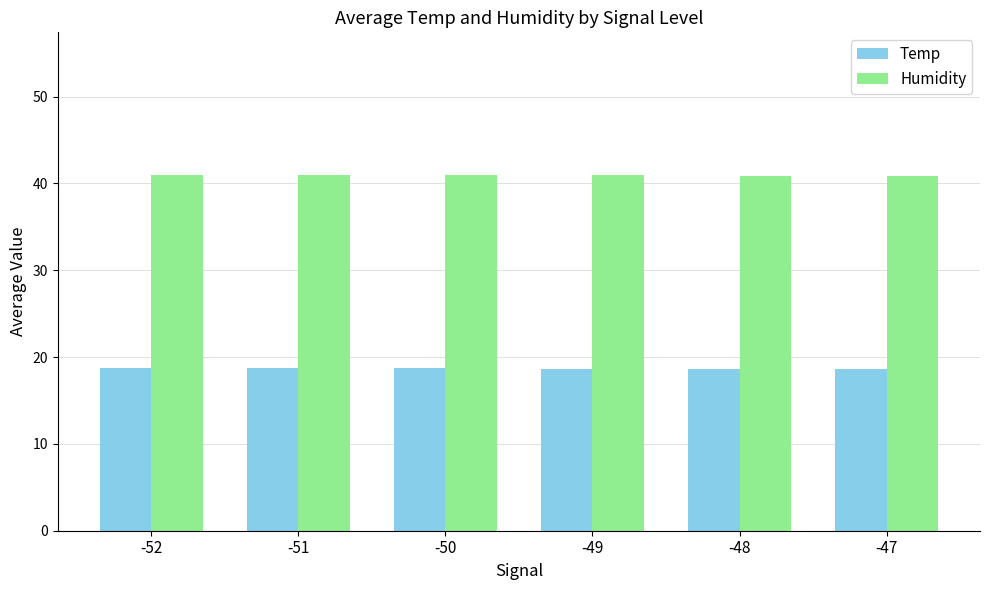

The Temp series shows 18.8 at -50. True or false?

True